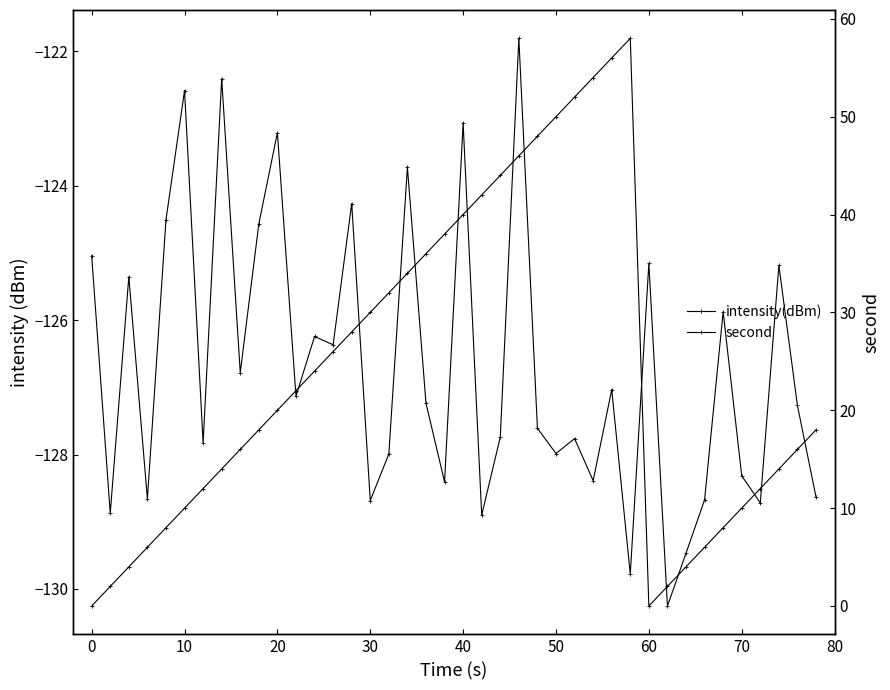

What is the minimum value shown in the chart?

-130.3